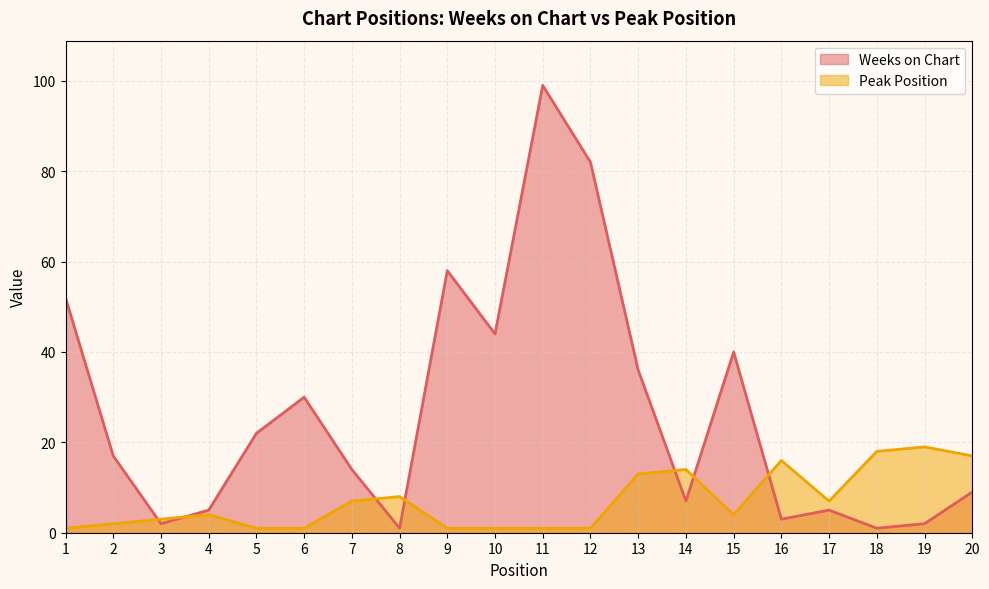

Reading right to left, extract all data points from this chart.

Weeks on Chart: 20=9	19=2	18=1	17=5	16=3	15=40	14=7	13=36	12=82	11=99	10=44	9=58	8=1	7=14	6=30	5=22	4=5	3=2	2=17	1=52
Peak Position: 20=17	19=19	18=18	17=7	16=16	15=4	14=14	13=13	12=1	11=1	10=1	9=1	8=8	7=7	6=1	5=1	4=4	3=3	2=2	1=1